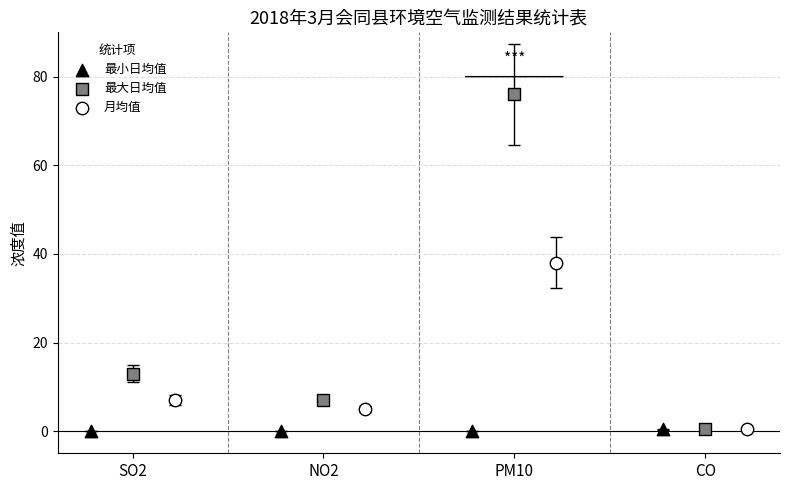

Which series reaches the maximum Y coordinate?

最大日均值